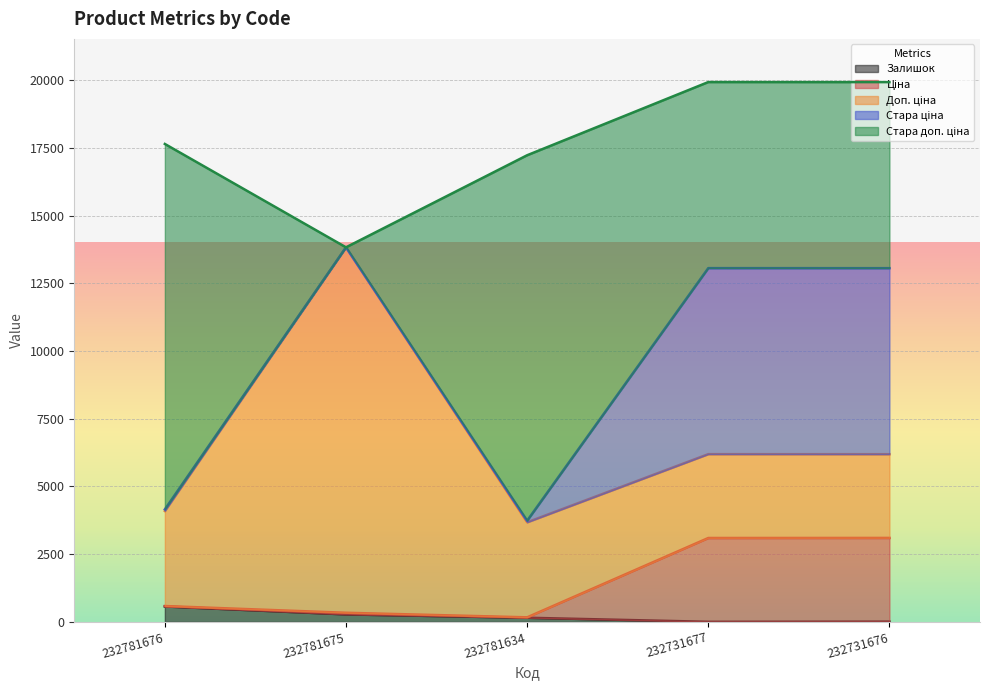

Where does the Доп. ціна series first go above 3508?

232781675